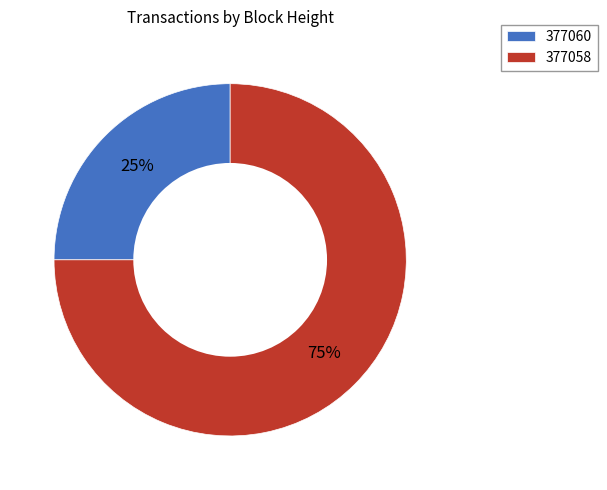

To the nearest percent, what is the average slice percentage?

50%